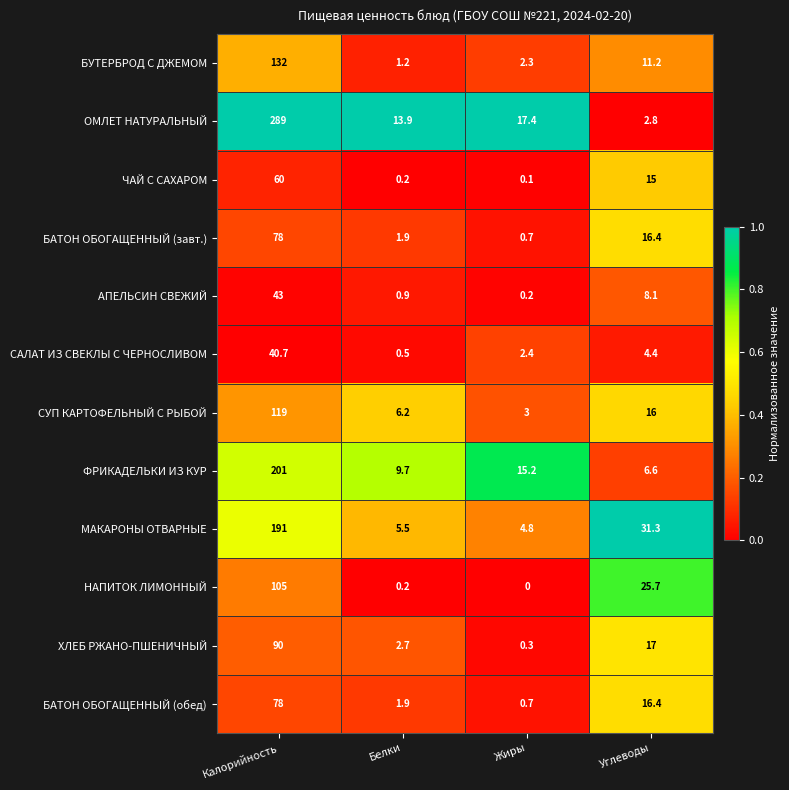

Which category has the highest value across all series?

Калорийность